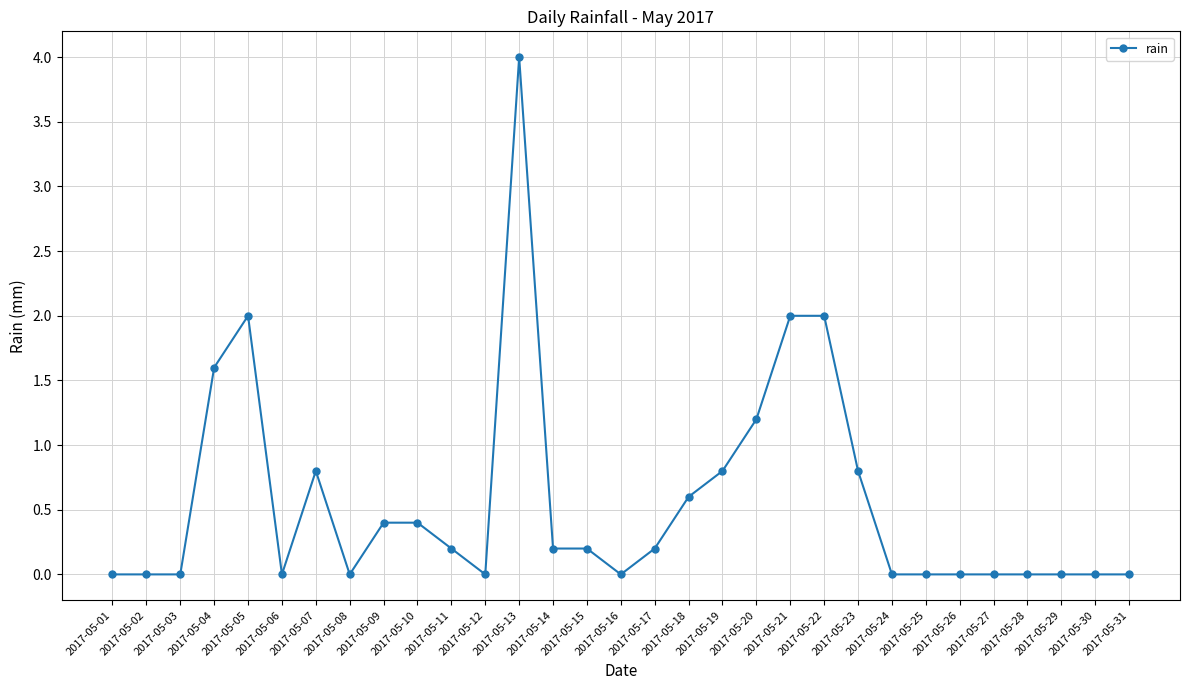

What is the sum of the values at 2017-05-16 and 2017-05-10?

0.4